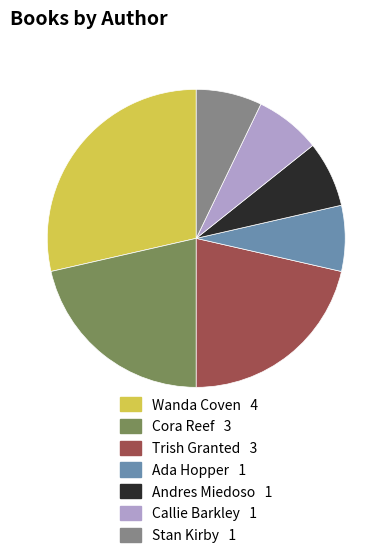

Is there any slice that represents more than half of the pie?

No